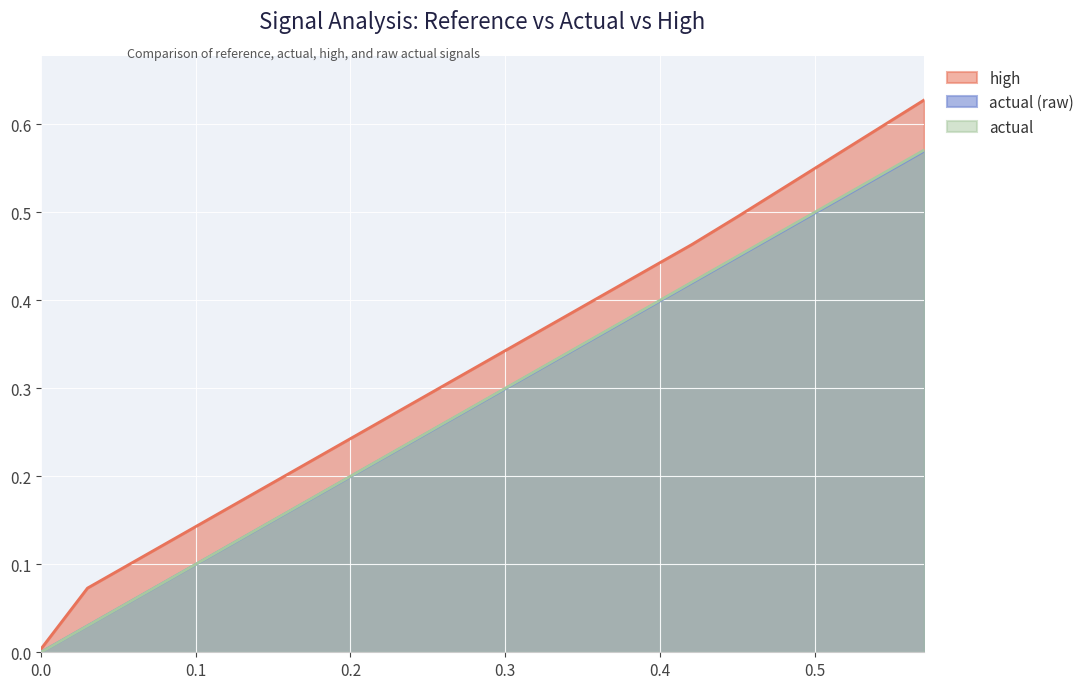

True or false: actual and actual (raw) intersect in this chart.

False